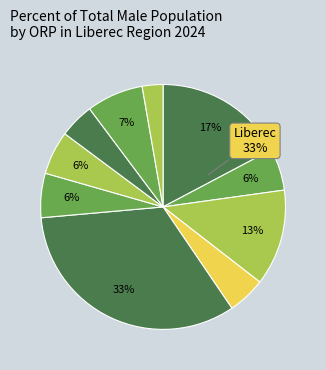

To the nearest percent, what percentage of the pie is Jablonec nad Nisou?

13%